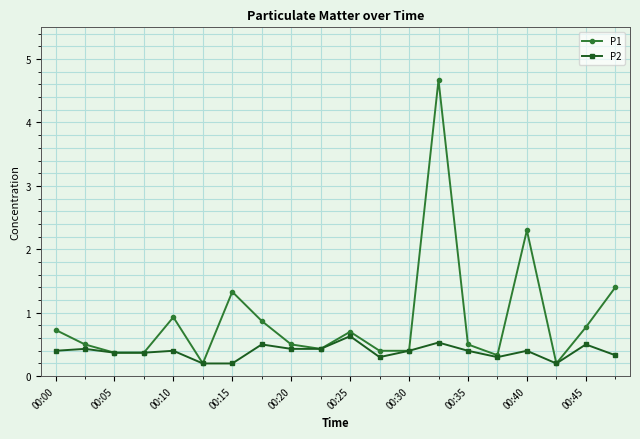

List the series in order of their peak value, highest first.

P1, P2